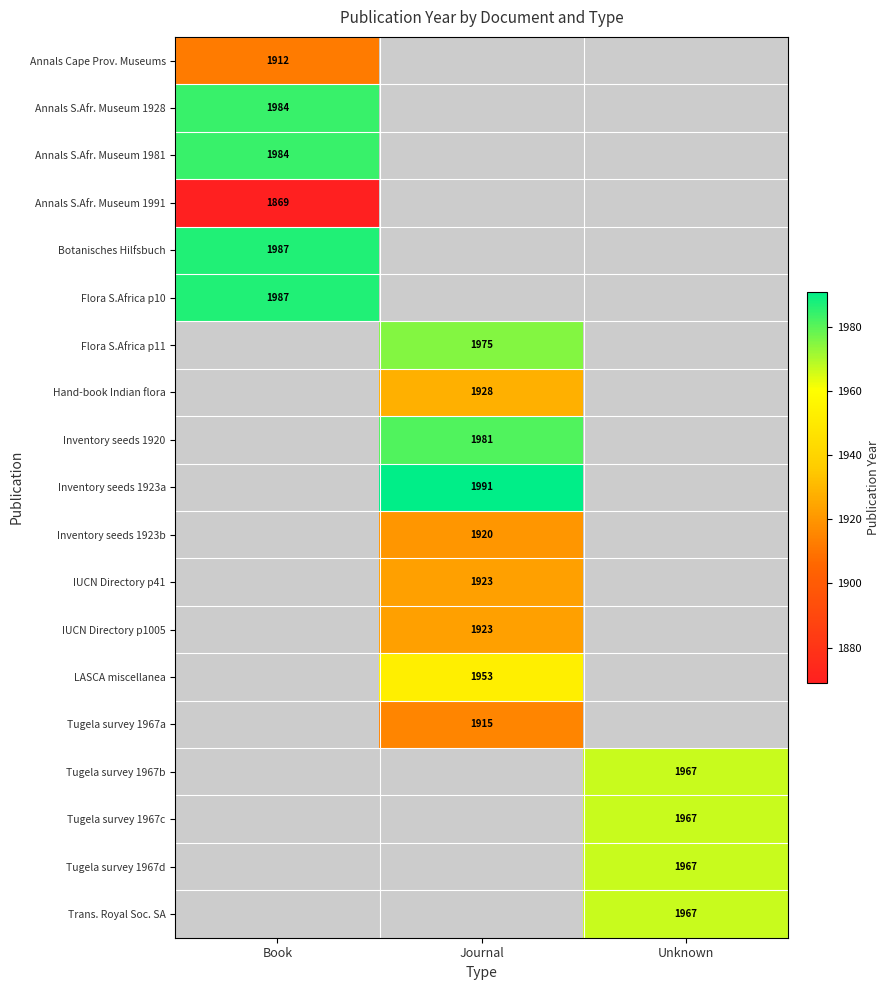

Is it true that Inventory seeds 1920 equals 2585.5 at Journal?

False